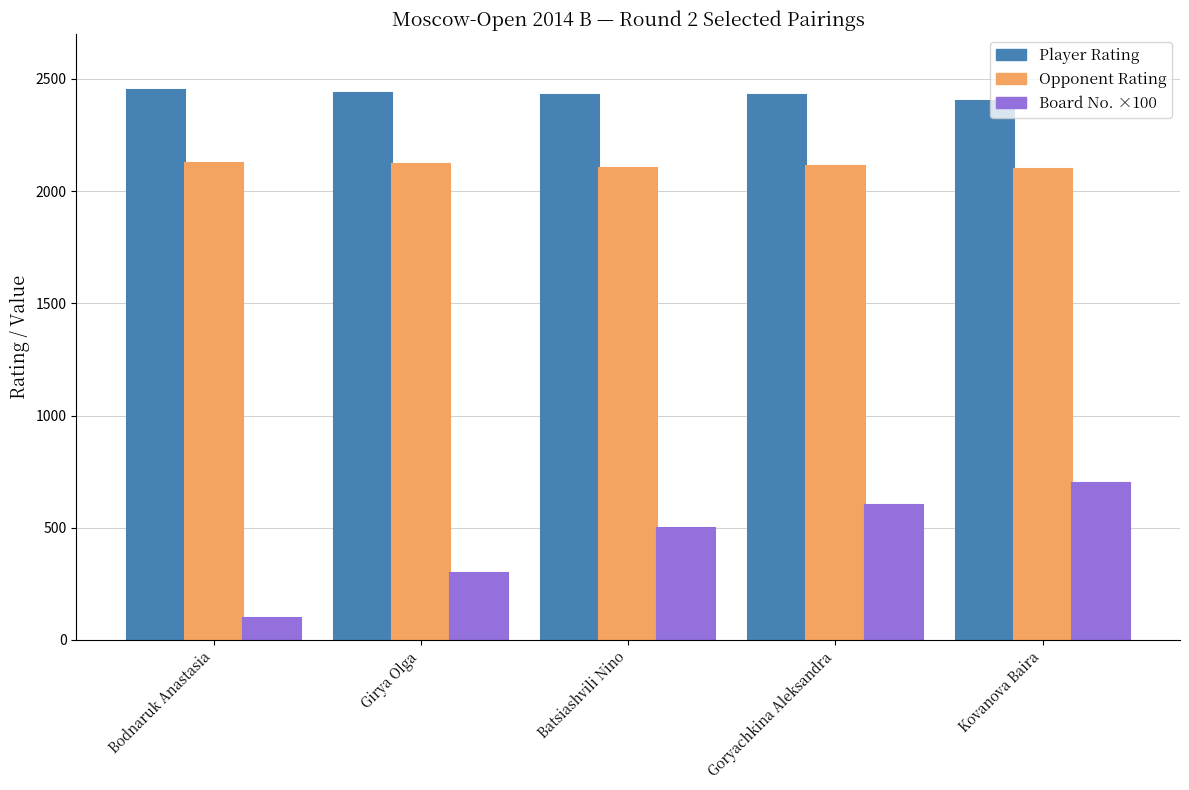

Are the bars grouped side by side (vs. stacked)?

Yes